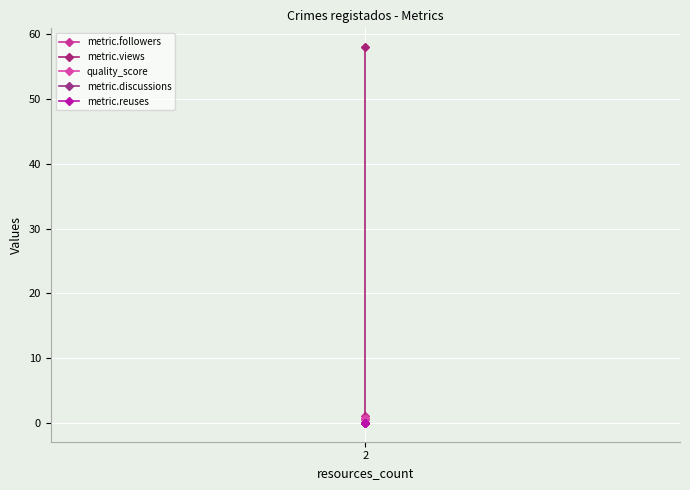

At which category is the sum across all series the highest?

2